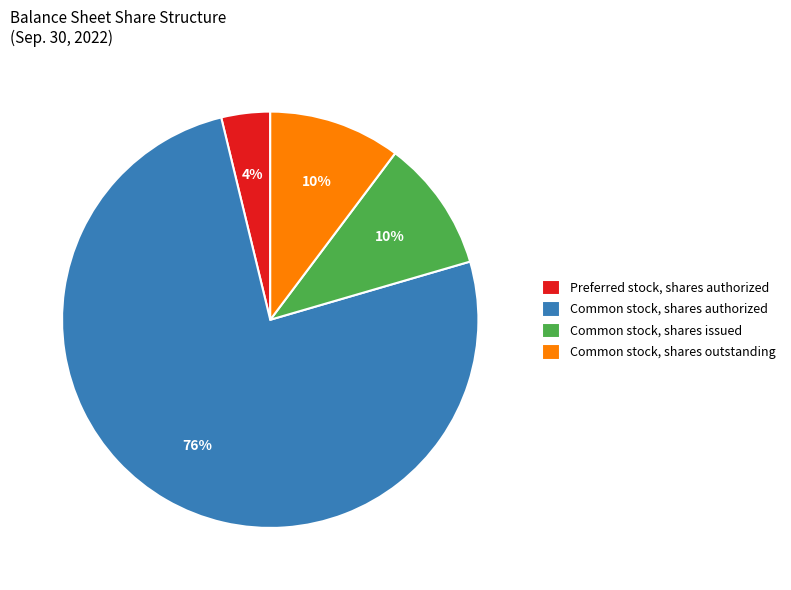

What is the largest slice in the pie chart?

Common stock, shares authorized